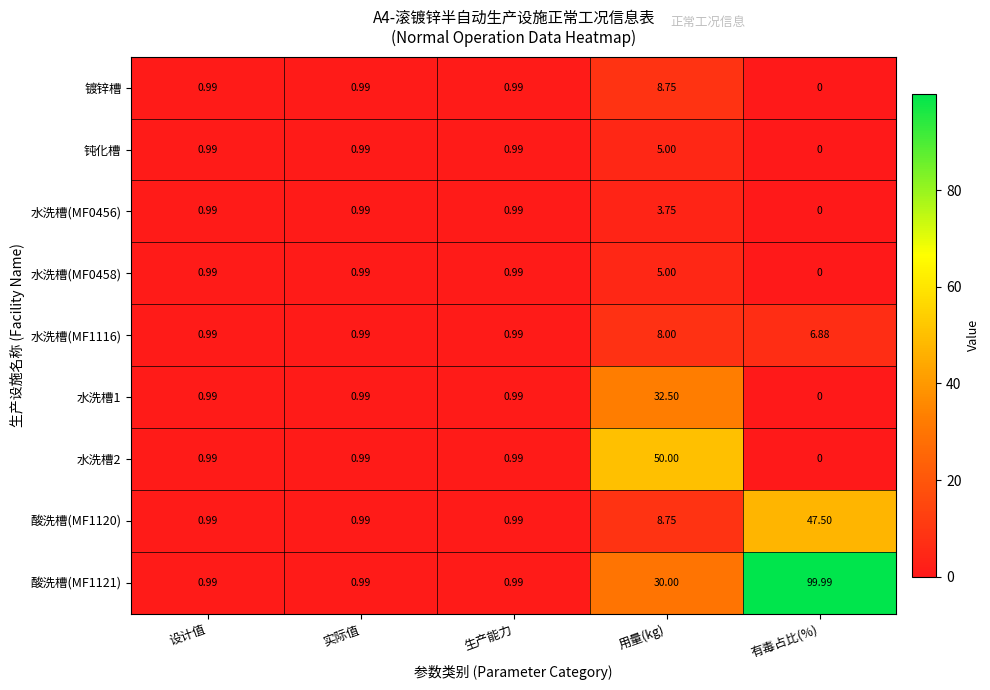

At which category is the sum across all series the highest?

有毒占比(%)